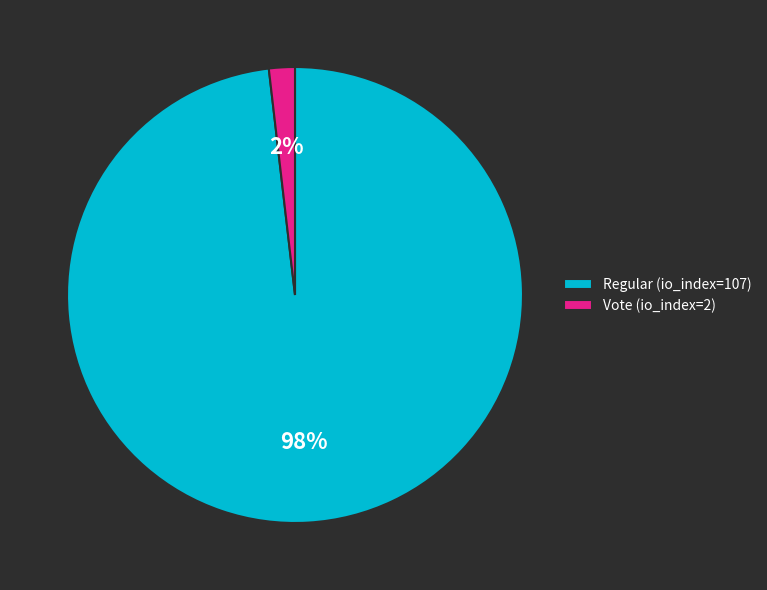

Does any single category account for the majority?

Yes